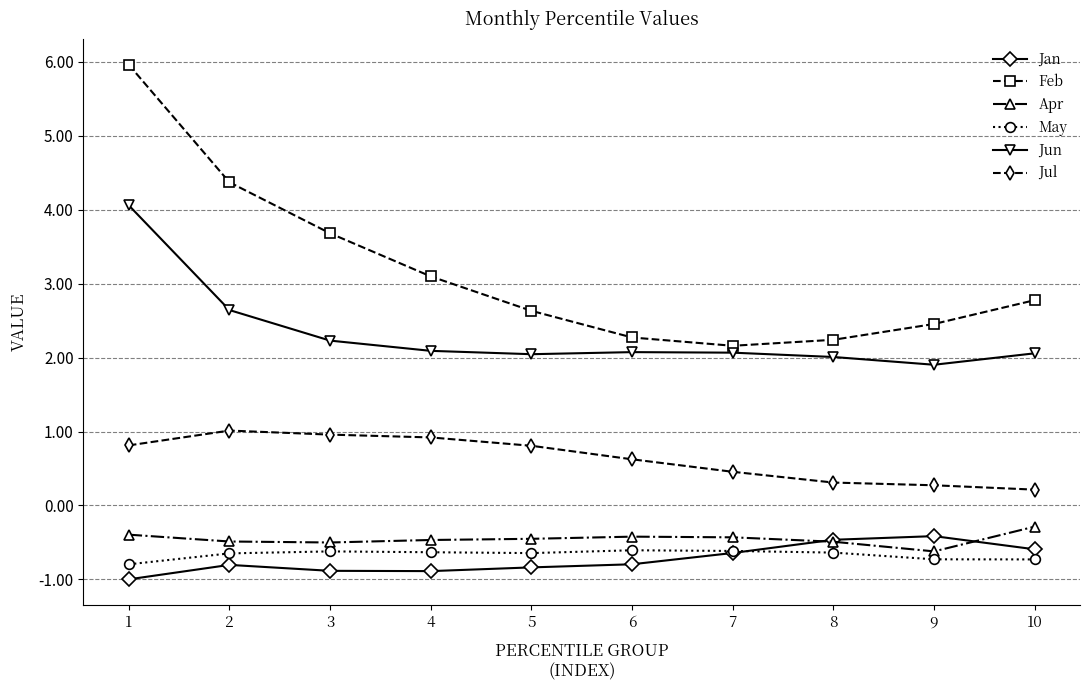

What is the sum of all Jul values?

6.4